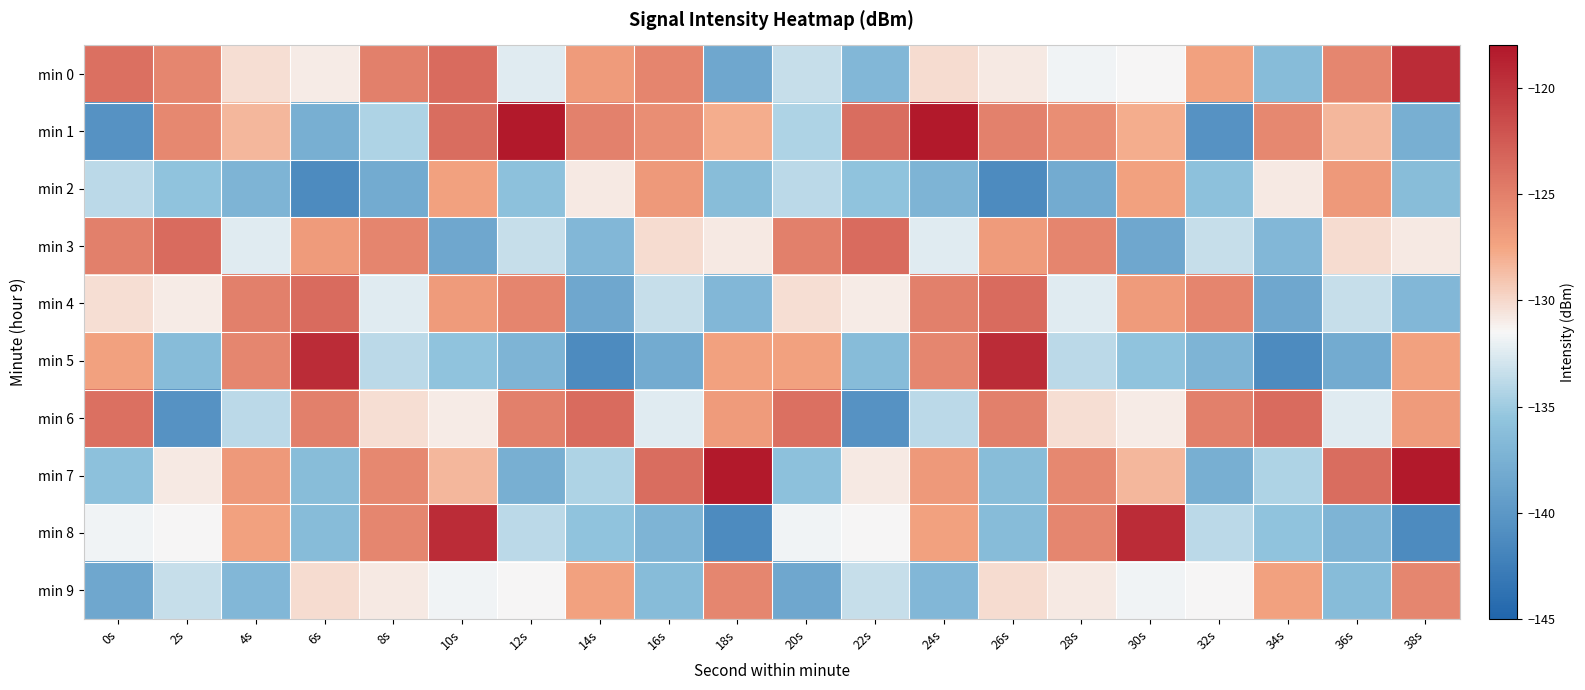

Between 22s and 6s, which is larger?

6s